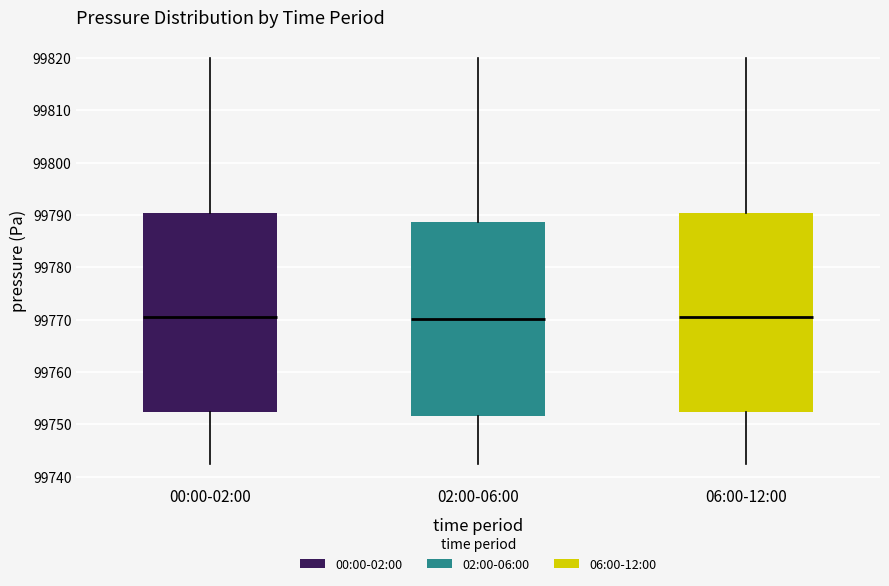

Reading left to right, read every box against the y-axis: the position of its median line, the range the box covers, and the ends of its whiskers. The values are not printed on the chart, so give them approximately, as read against the axis.

00:00-02:00: median 99770, box 99752 to 99790, whiskers 99742 to 99820
02:00-06:00: median 99770, box 99752 to 99789, whiskers 99742 to 99820
06:00-12:00: median 99770, box 99752 to 99790, whiskers 99742 to 99820